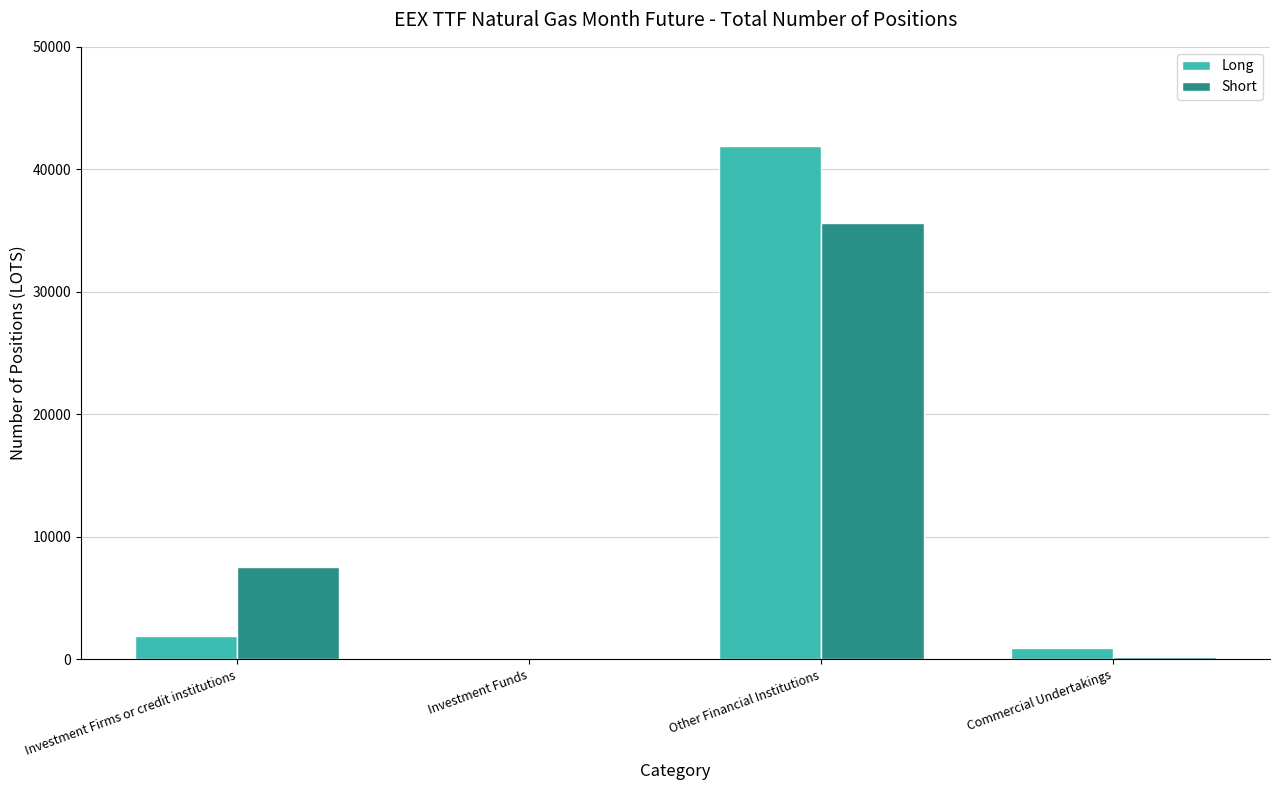

What is the approximate value of Short at Investment Firms or credit institutions?

7495.0